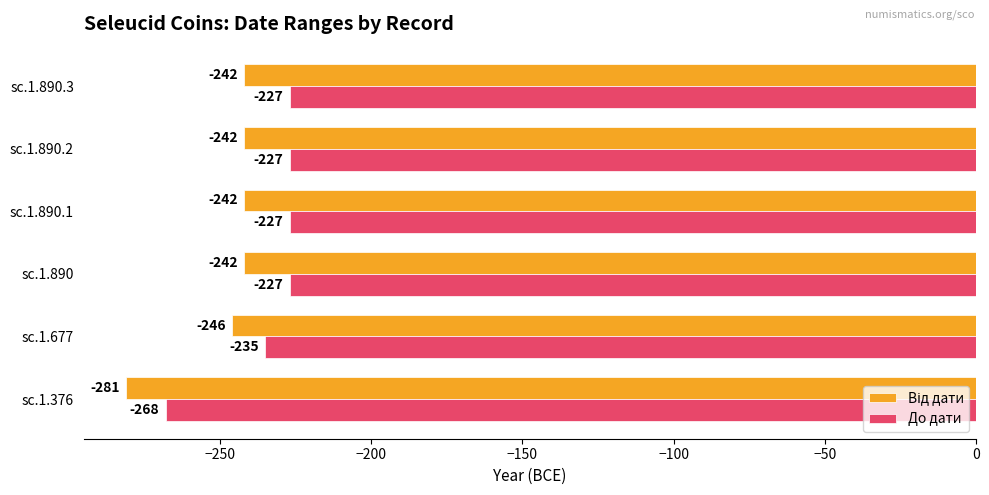

How many До дати values are between -235 and -227?

5